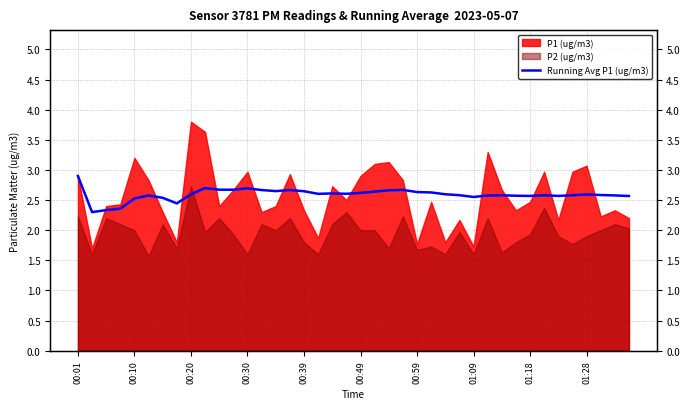

What is the change in value from 00:39 to 22?

+0.1